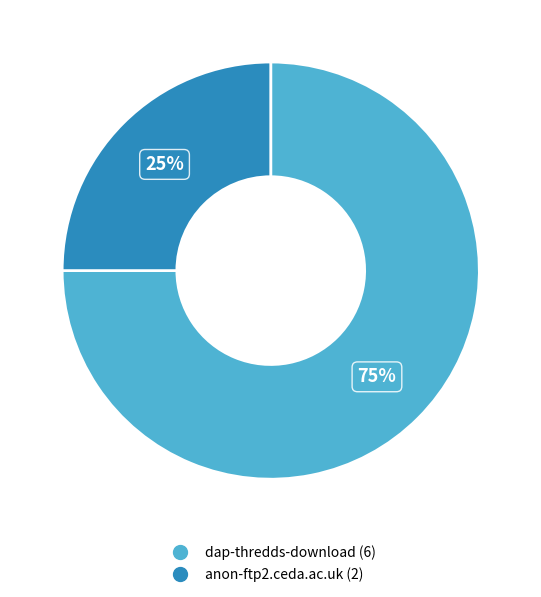

How many slices are in this pie chart?

2